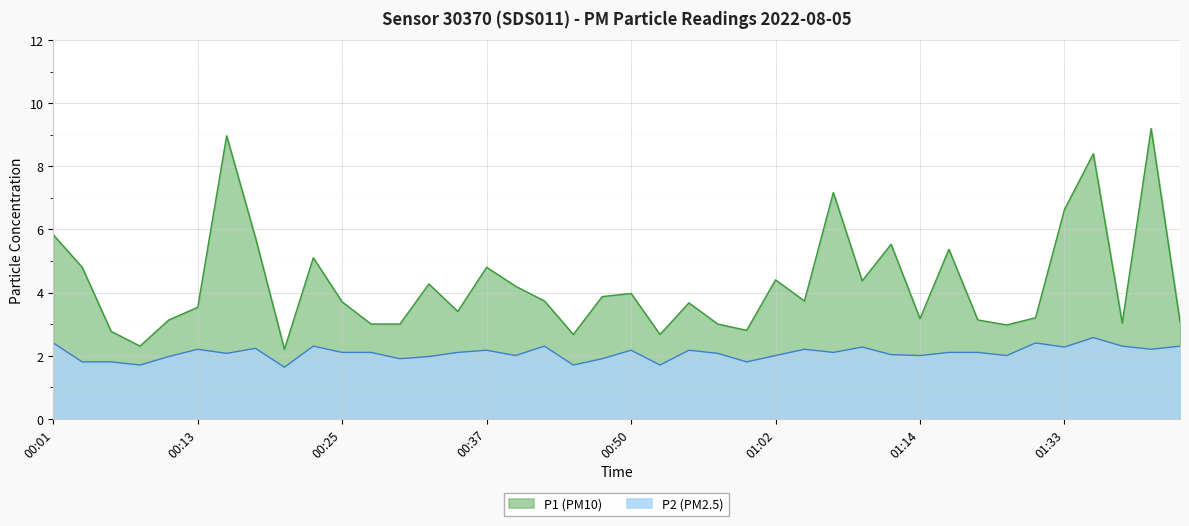

How many values in the P2 series exceed 2?

25